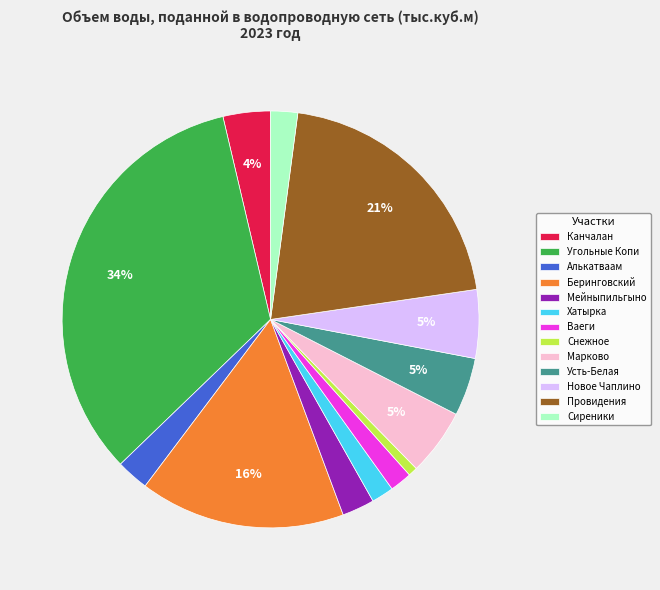

Count the number of slices in the pie.

13